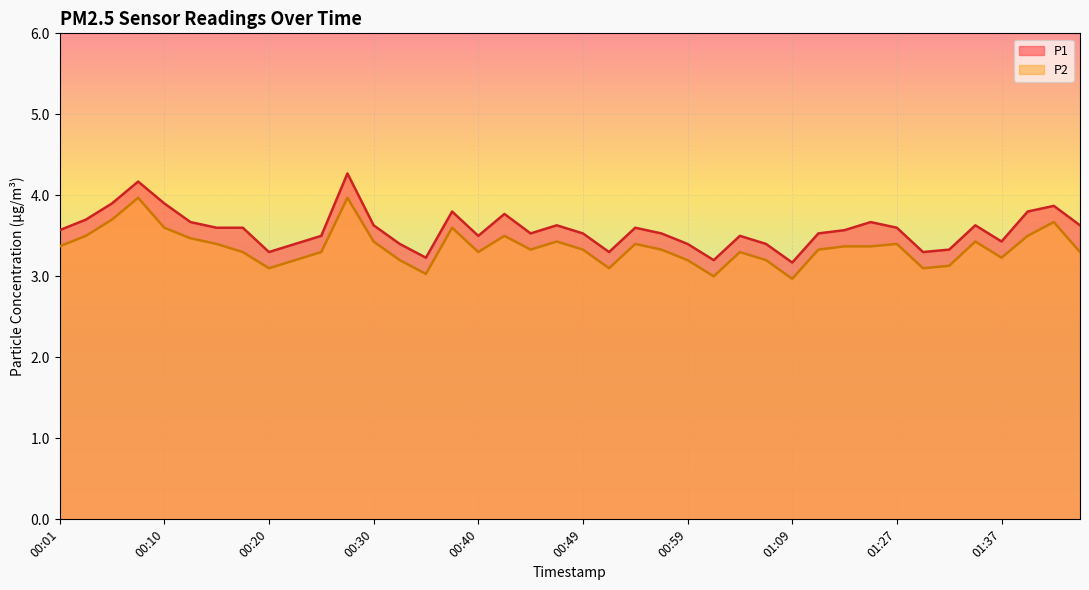

What are all the series names shown in the legend?

P1, P2